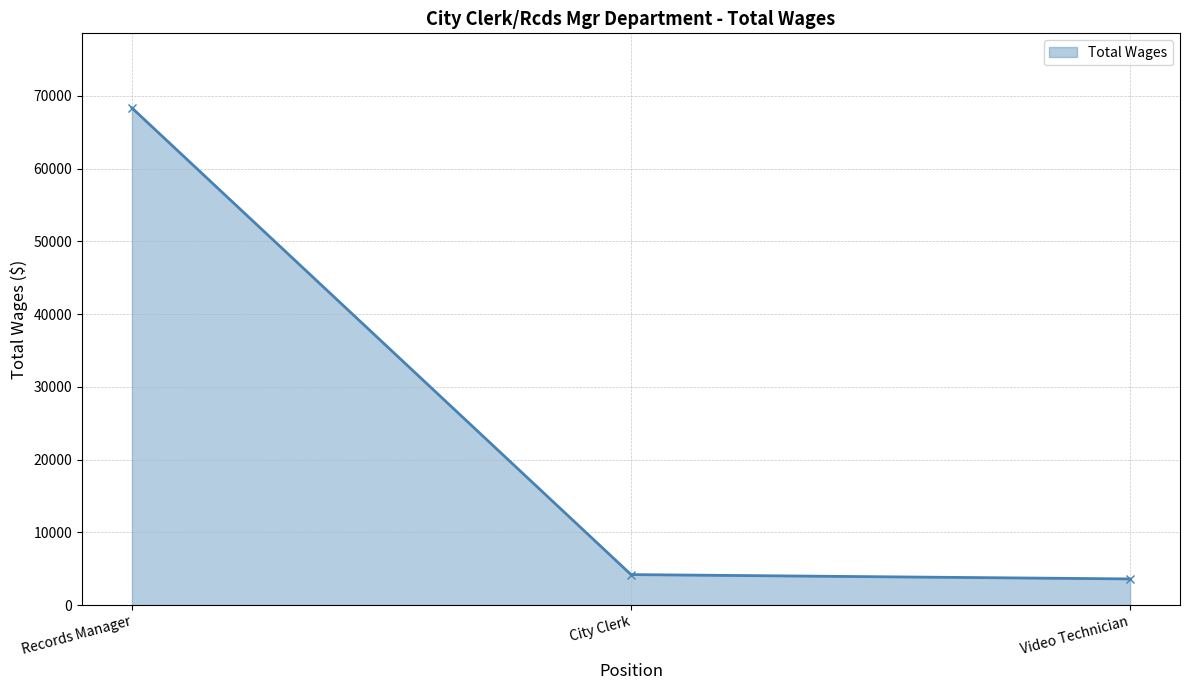

Reading left to right, what are all the values shown in this chart?

Records Manager=68331	City Clerk=4200	Video Technician=3604